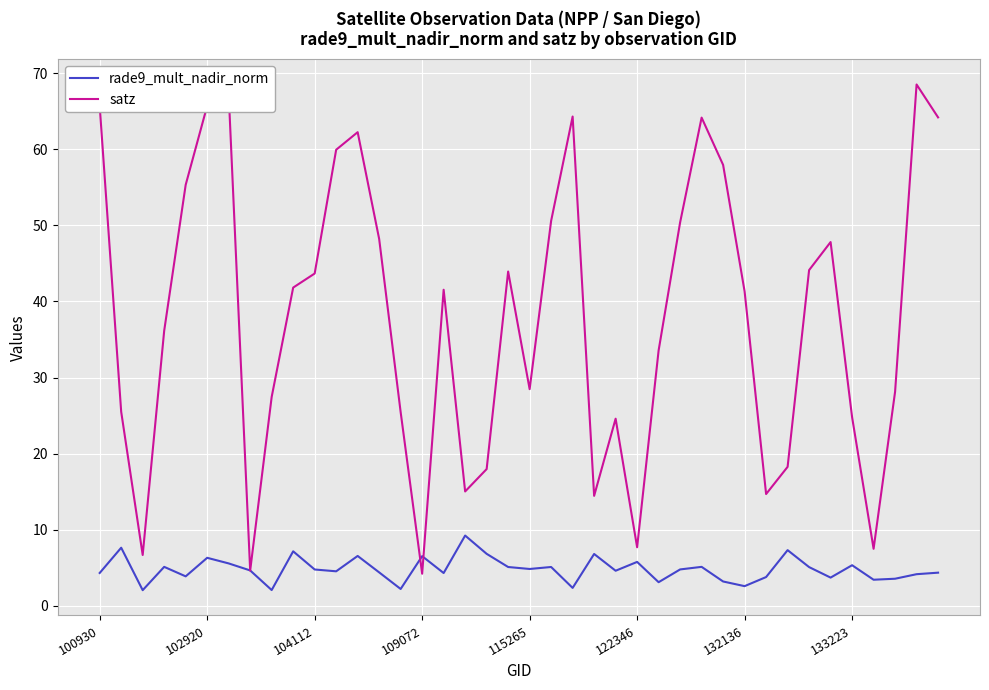

True or false: satz and rade9_mult_nadir_norm intersect in this chart.

True